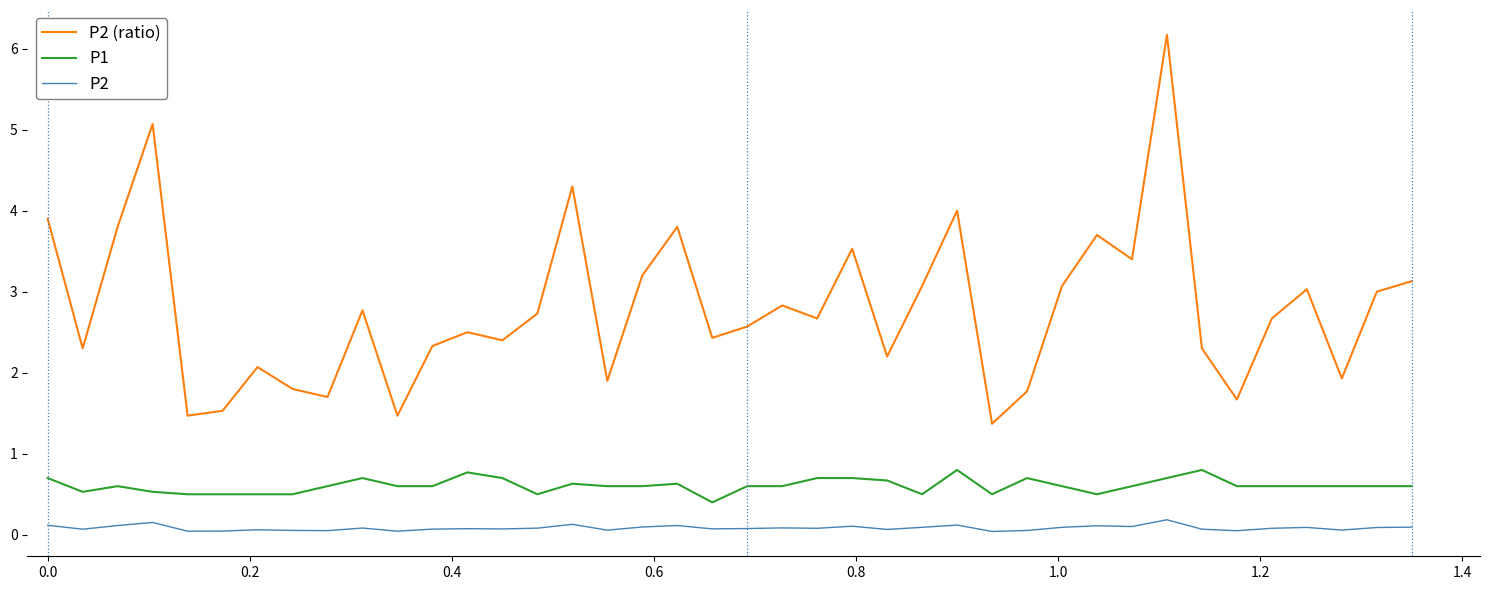

How many lines are shown in the chart?

3